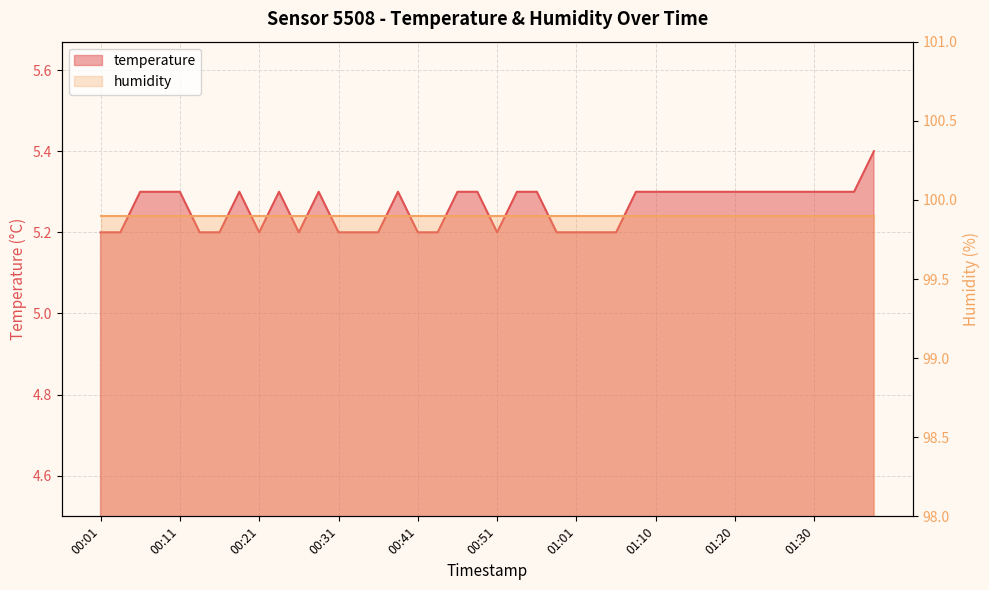

Which has a higher value, 01:18 or 00:41?

01:18